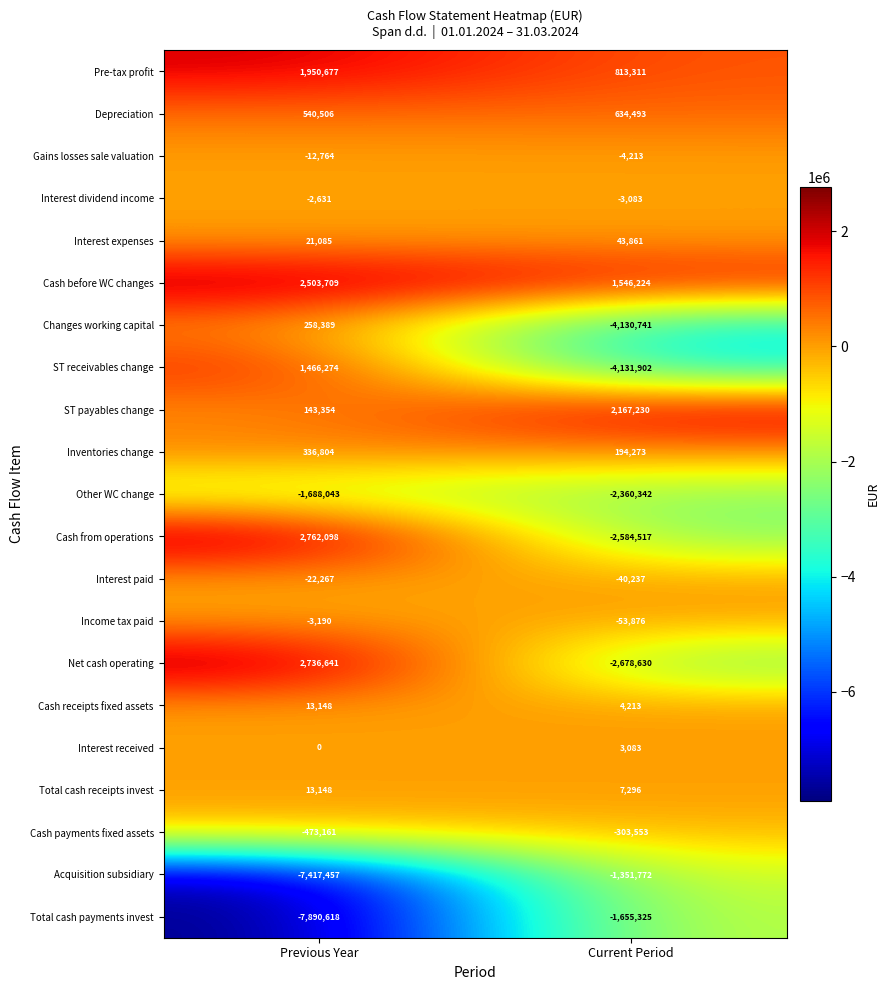

True or false: Changes working capital has a value of -6265944 at Current Period.

False